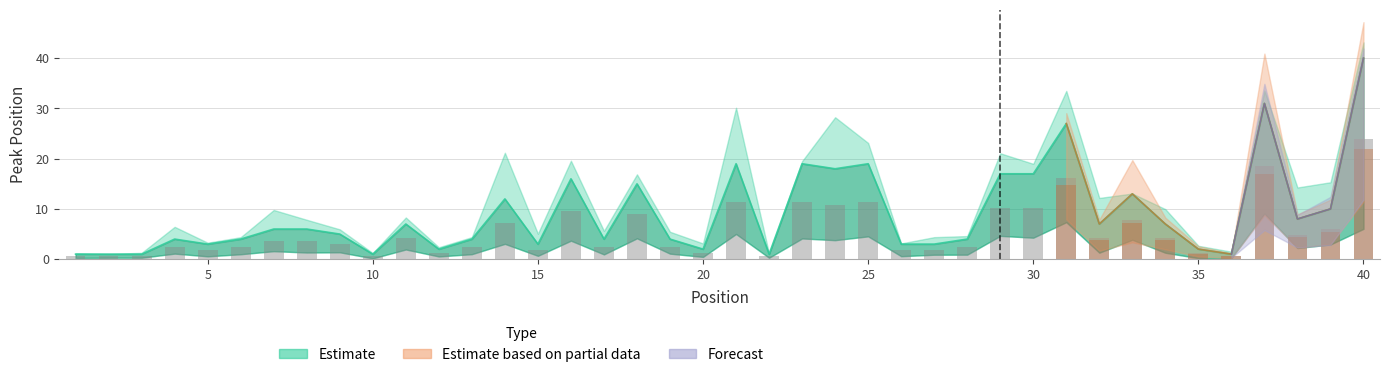

Reading left to right, list all the values displayed in this chart.

1=1	2=1	3=1	4=4	5=3	6=4	7=6	8=6	9=5	10=1	11=7	12=2	13=4	14=12	15=3	16=16	17=4	18=15	19=4	20=2	21=19	22=1	23=19	24=18	25=19	26=3	27=3	28=4	29=17	30=17	31=27	32=7	33=13	34=7	35=2	36=1	37=31	38=8	39=10	40=40